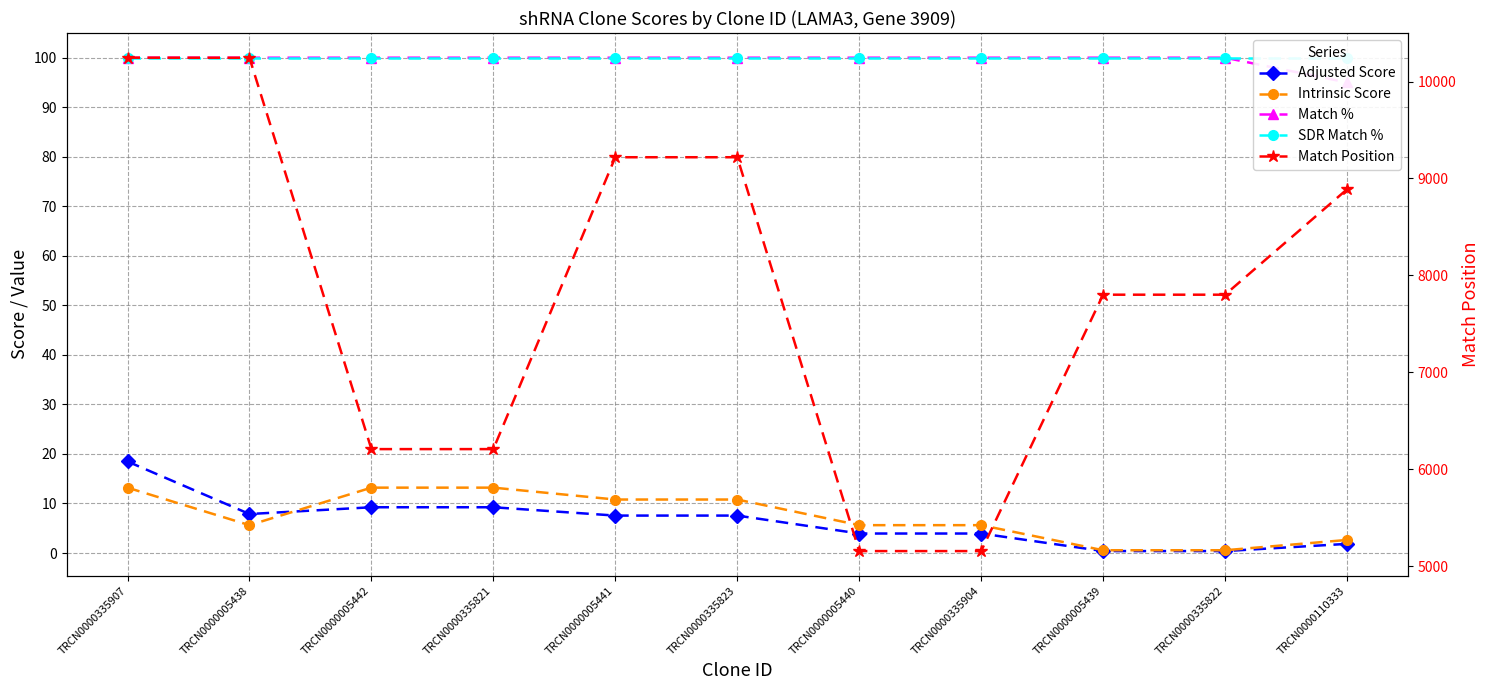

How many times do Intrinsic Score and Adjusted Score cross each other?

1